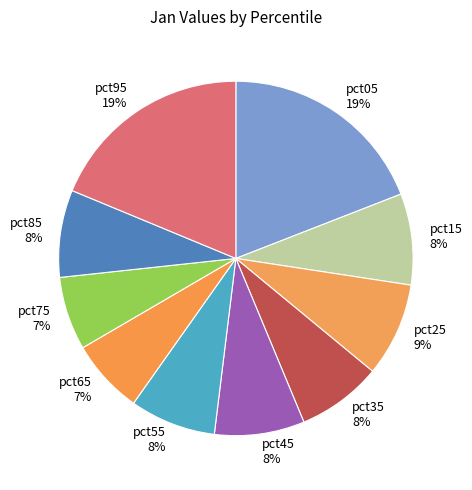

To the nearest percent, what is the difference between the pct65 and pct85 slice percentages?

1%